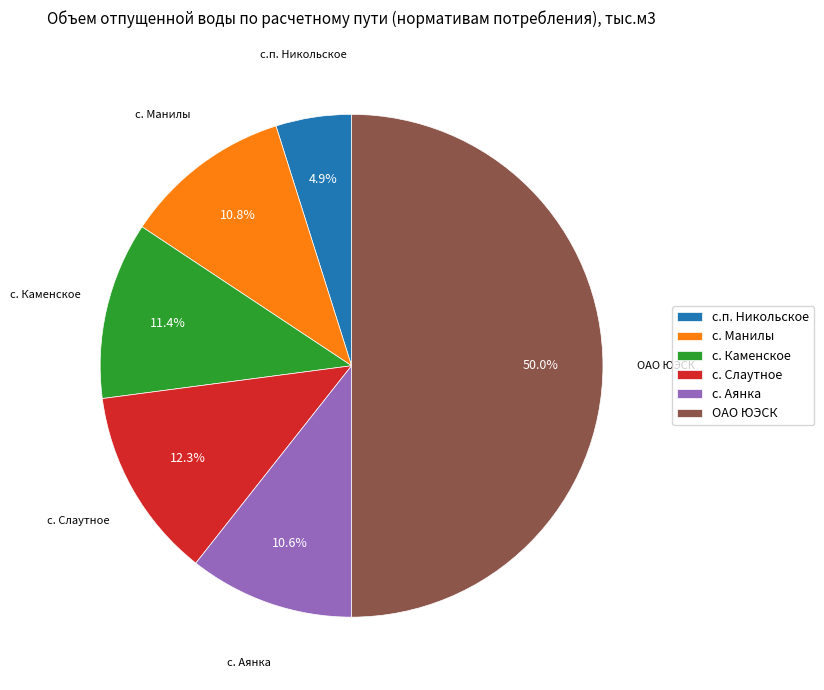

Does с. Аянка represent more than half of the total?

No